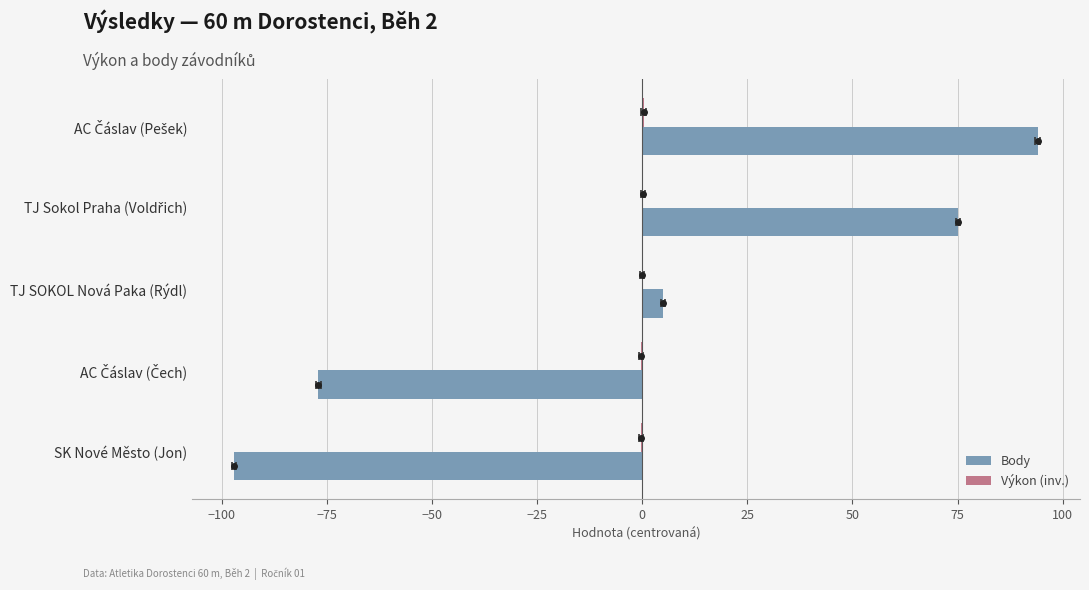

Are the bars horizontal?

Yes